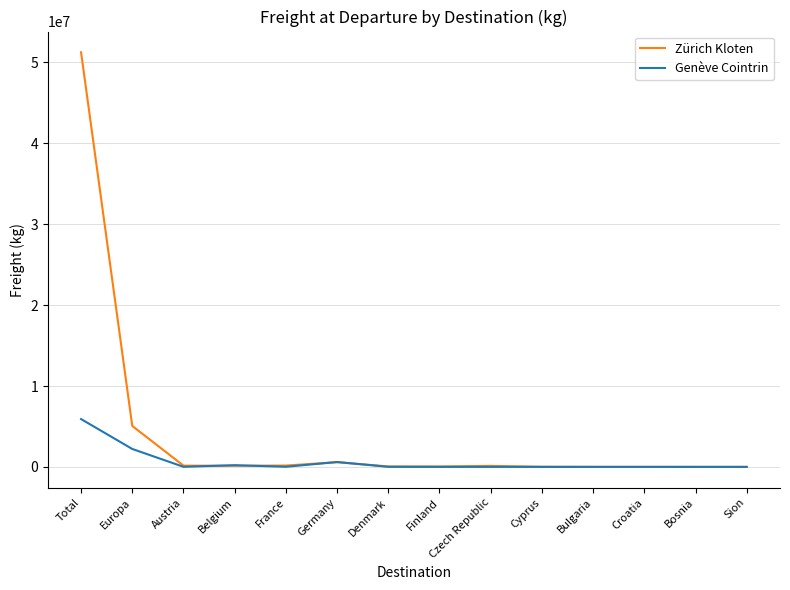

Is the value of Genève Cointrin at Europa greater than the value of Zürich Kloten at Finland?

Yes